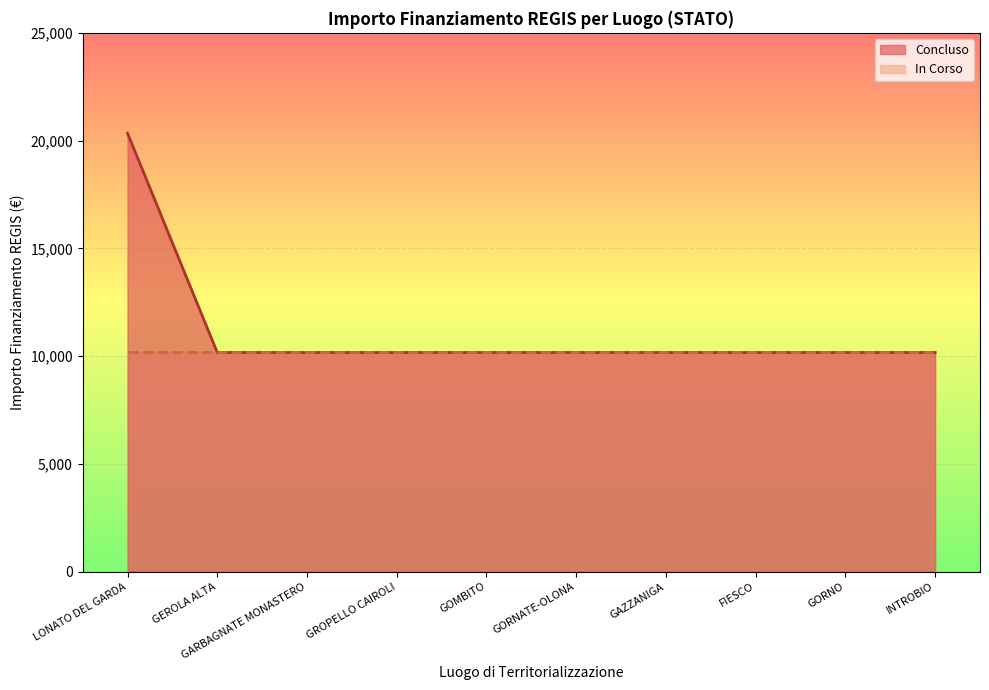

List the series in order of their overall mean, lowest first.

In Corso, Concluso